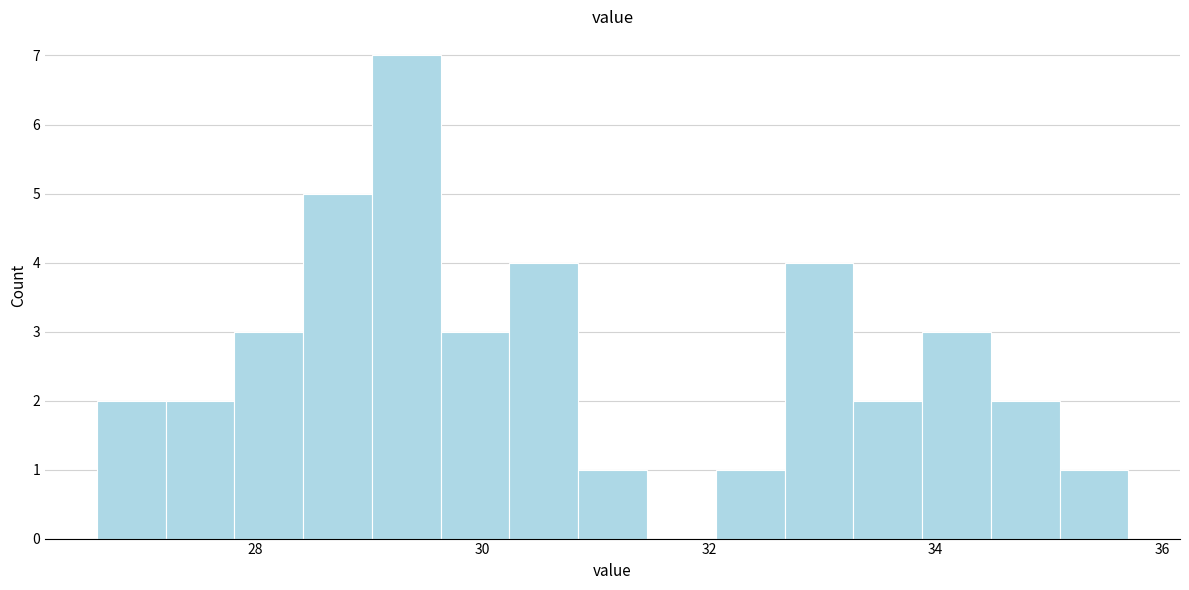

Around what value on the x-axis is the tallest bar? Give the approximate position of its centre, as read against the axis.

29.4